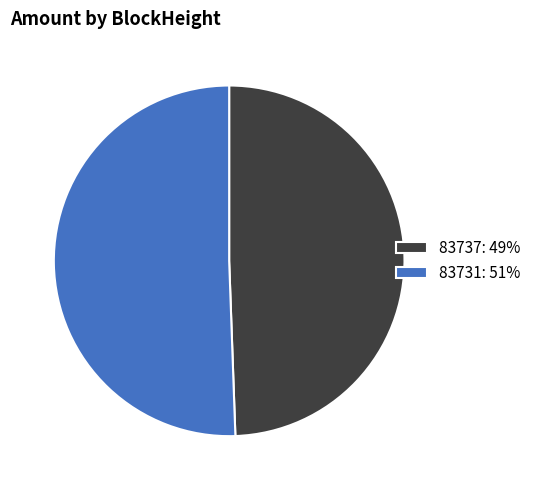

Count the number of slices in the pie.

2